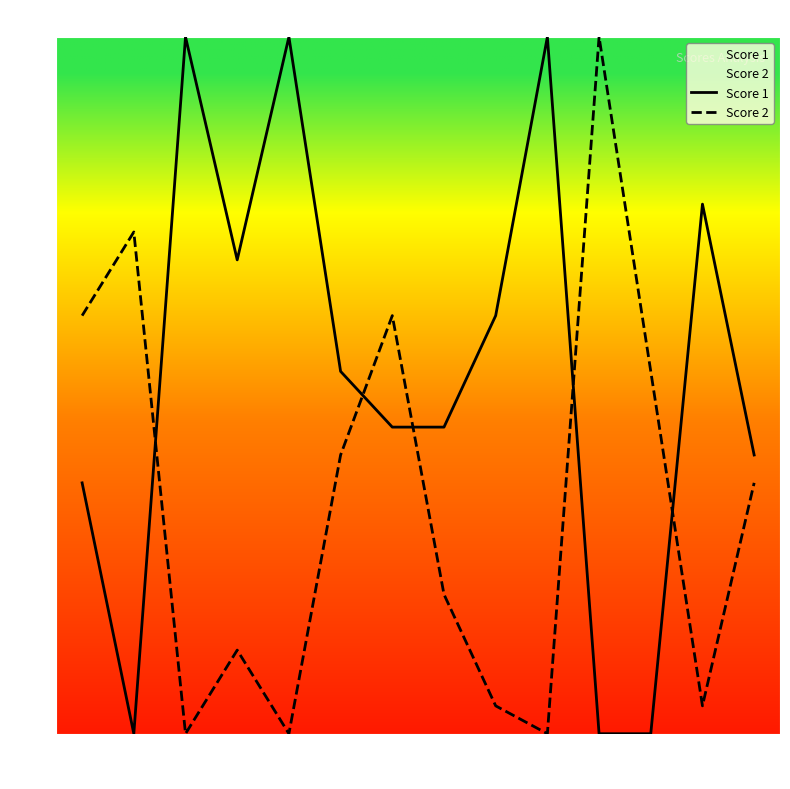

The Score 1 series shows 13 at 6. True or false?

True